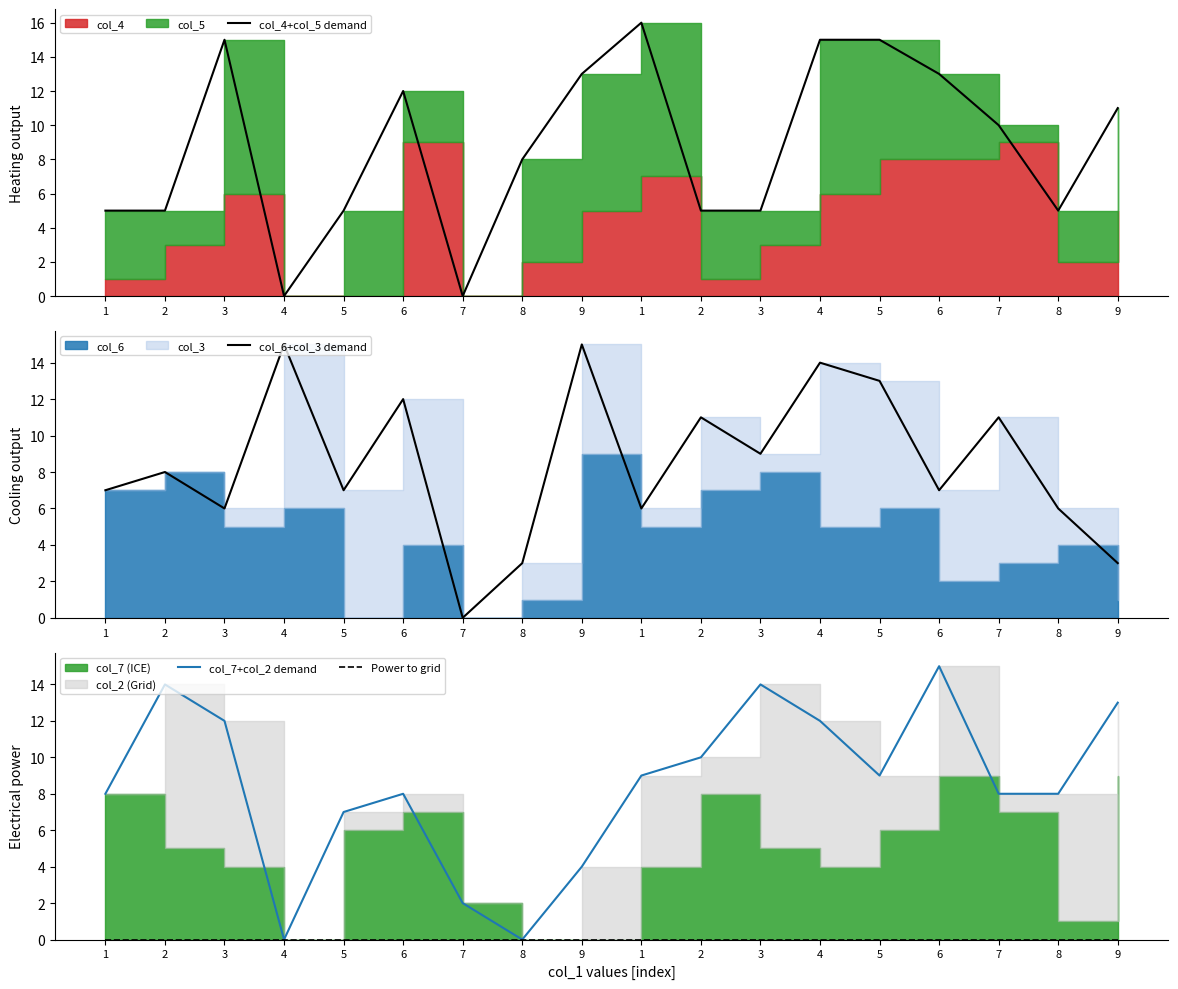

Reading left to right, transcribe all the data shown in this chart.

col_4+col_5 demand: 1=5	2=5	3=15	4=0	5=5	6=12	7=0	8=8	9=13	1=16	2=5	3=5	4=15	5=15	6=13	7=10	8=5	9=11
col_6+col_3 demand: 1=7	2=8	3=6	4=15	5=7	6=12	7=0	8=3	9=15	1=6	2=11	3=9	4=14	5=13	6=7	7=11	8=6	9=3
col_7+col_2 demand: 1=8	2=14	3=12	4=0	5=7	6=8	7=2	8=0	9=4	1=9	2=10	3=14	4=12	5=9	6=15	7=8	8=8	9=13
Power to grid: 1=0	2=0	3=0	4=0	5=0	6=0	7=0	8=0	9=0	1=0	2=0	3=0	4=0	5=0	6=0	7=0	8=0	9=0